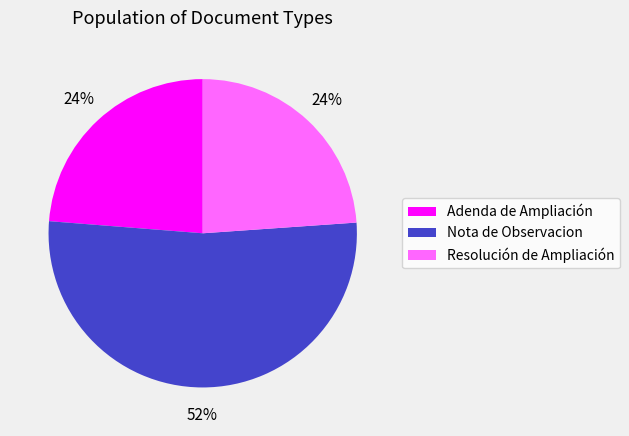

Do Resolución de Ampliación and Nota de Observacion together represent more than half of the pie?

Yes